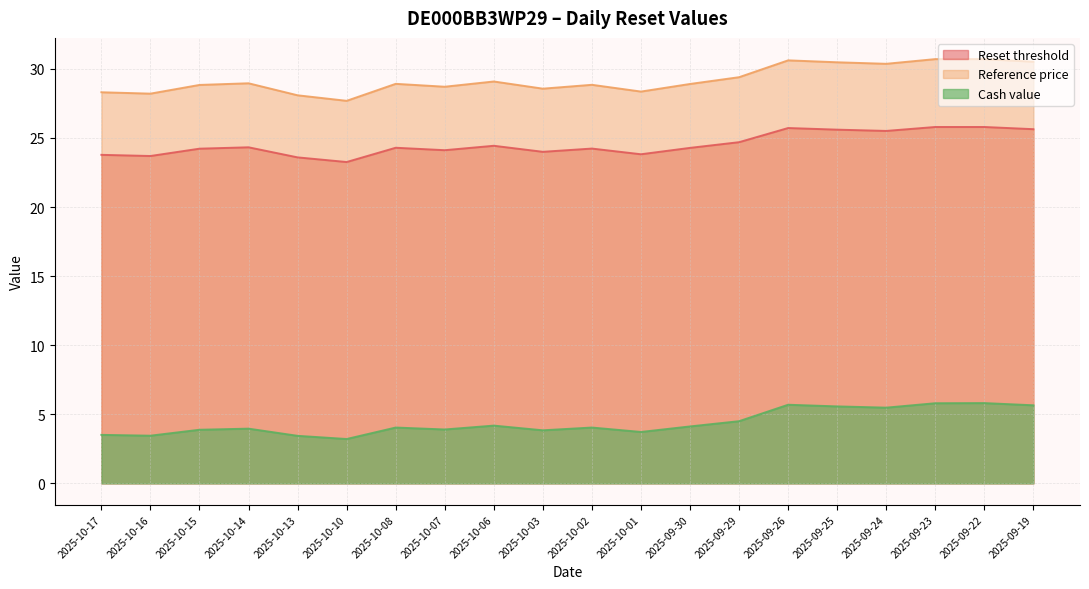

What value does the Reset threshold series have at 2025-09-25?

25.6